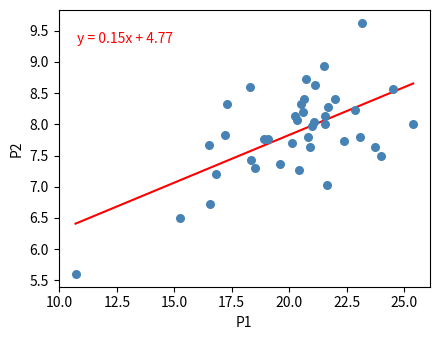

What is the range of Y values (max minus min)?

4.0